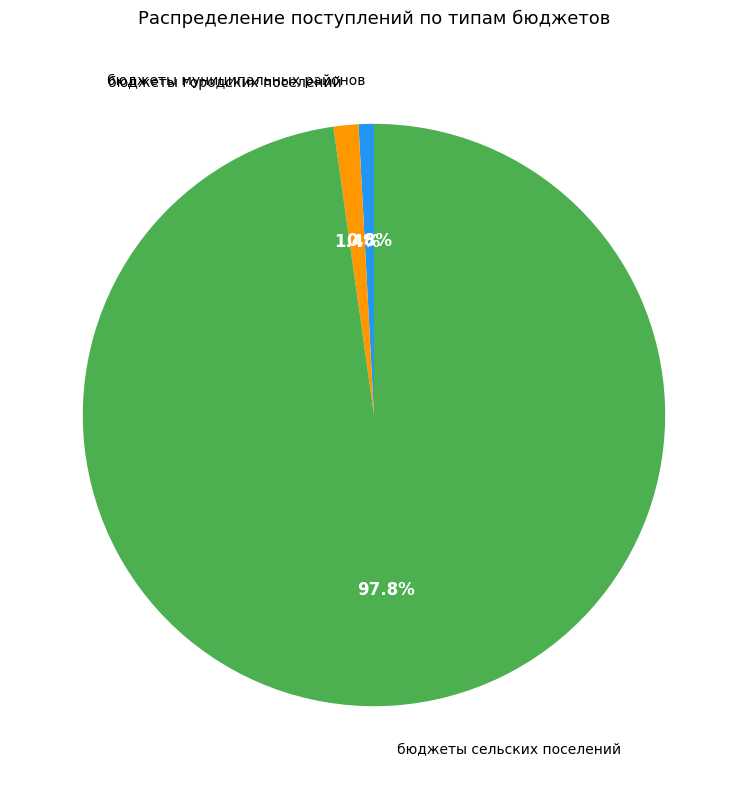

To the nearest percent, what is the combined percentage of бюджеты городских поселений and бюджеты муниципальных районов?

2%